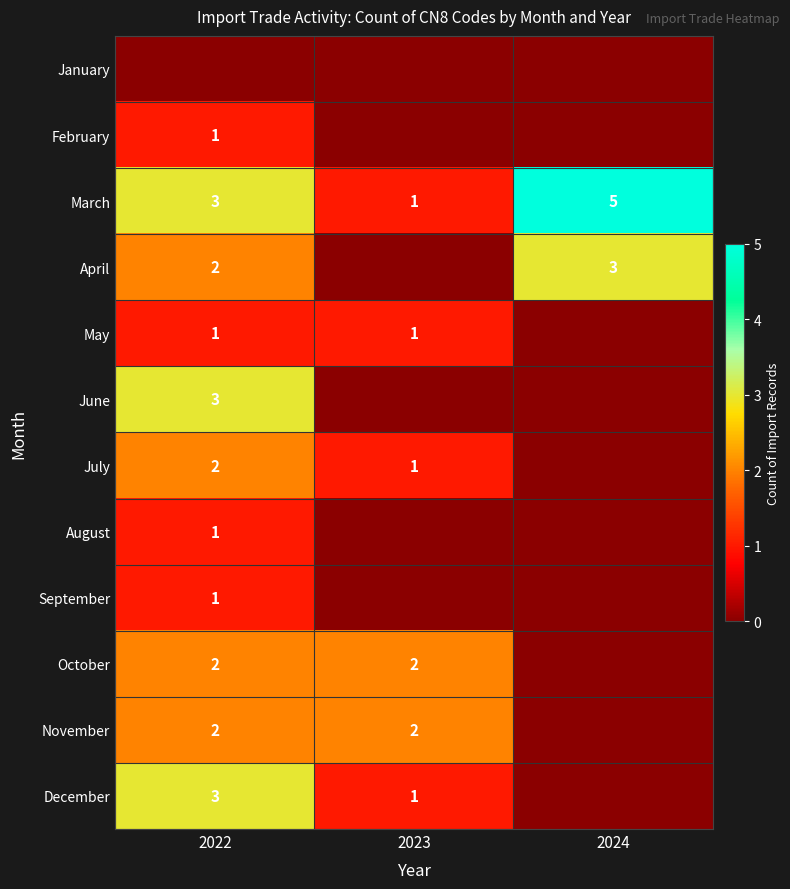

What is the sum of the March values at 2023 and 2024?

6